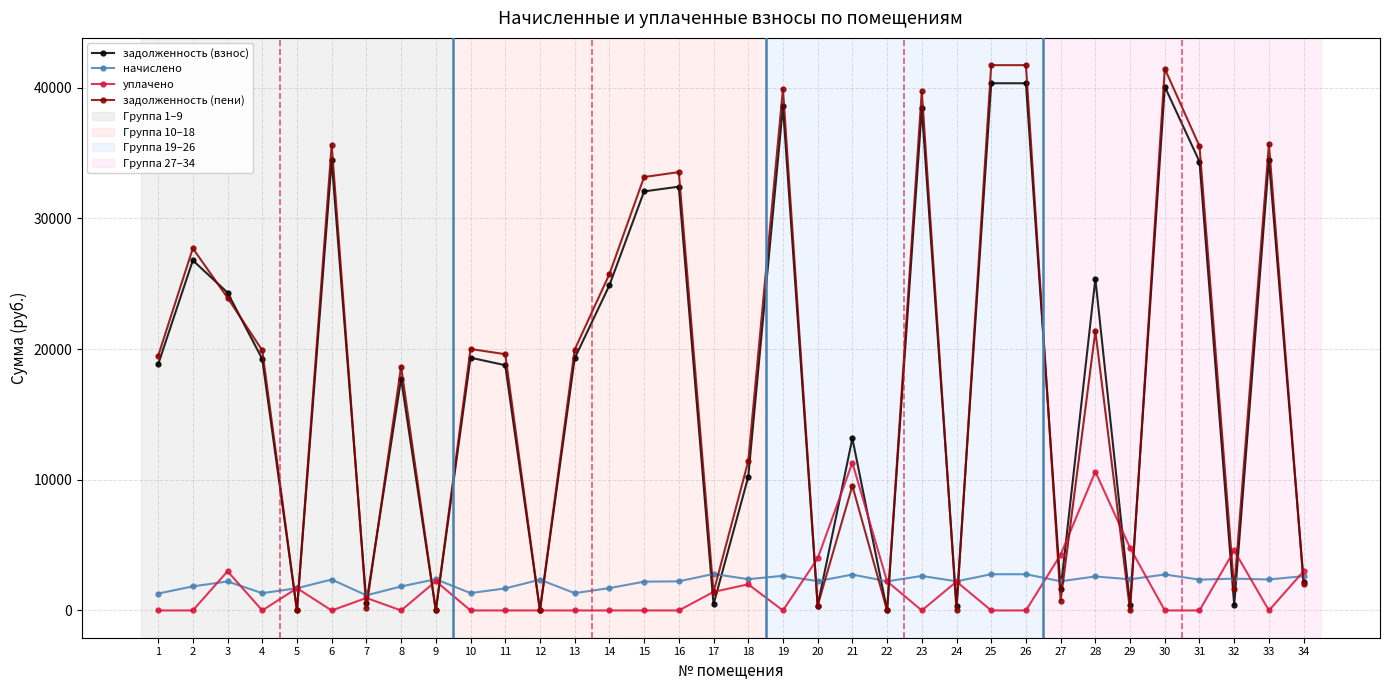

The задолженность (взнос) series shows 6195.0 at 8. True or false?

False